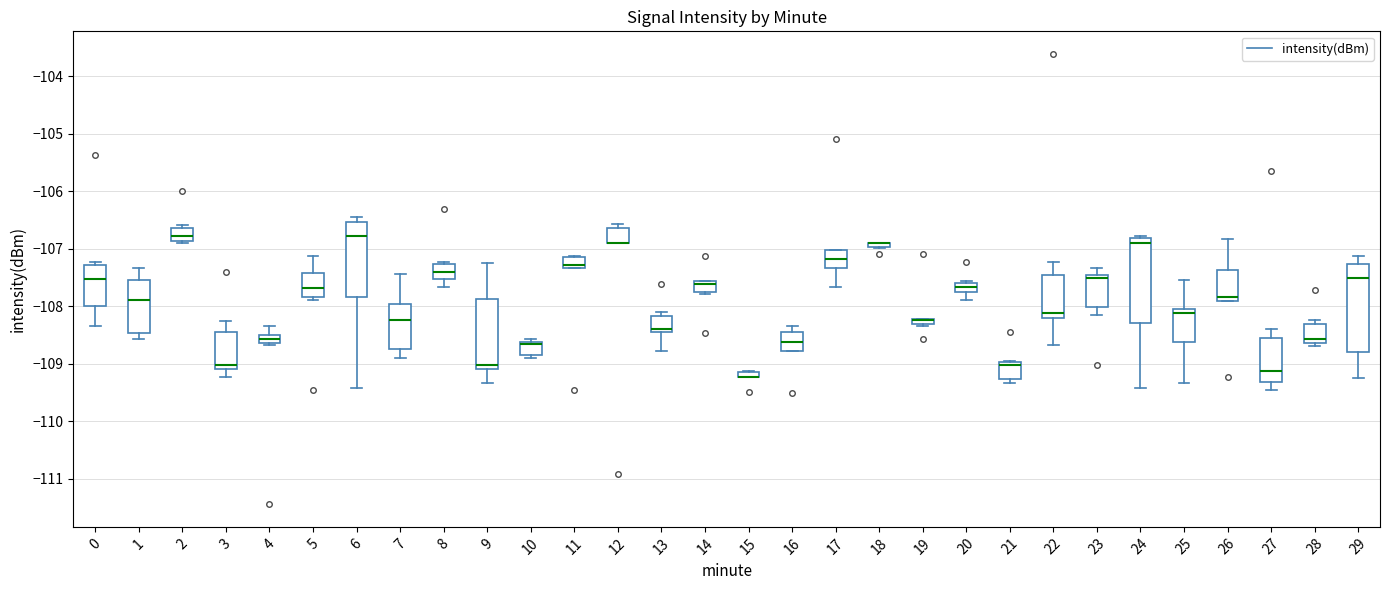

Where is the upper edge of the box at x = 6 on the y-axis? The values are not printed on the chart, so give them approximately, as read against the axis.

-106.5